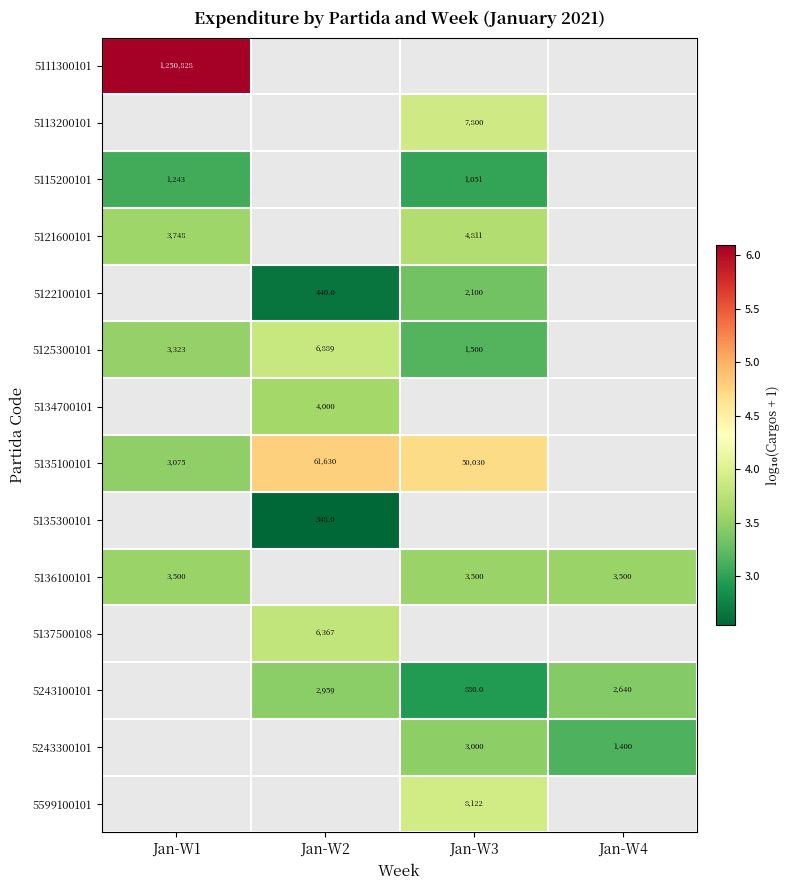

Is the value of 5135300101 at Jan-W2 greater than the value of 5136100101 at Jan-W3?

No